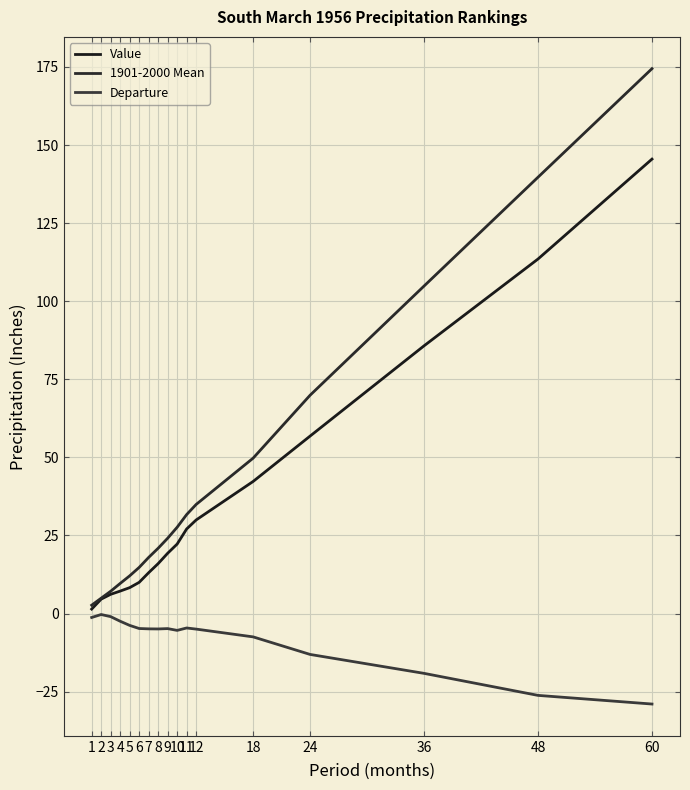

How many distinct data groups are displayed?

3